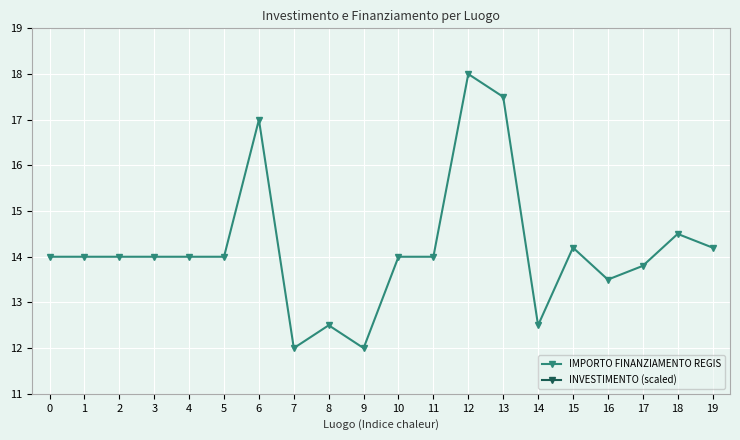

Reading right to left, extract all data points from this chart.

IMPORTO FINANZIAMENTO REGIS: 19=14200.0	18=14500.0	17=13800.0	16=13500.0	15=14200.0	14=12500.0	13=17500.0	12=18000.0	11=14000.0	10=14000.0	9=12000.0	8=12500.0	7=12000.0	6=17000.0	5=14000.0	4=14000.0	3=14000.0	2=14000.0	1=14000.0	0=14000.0
INVESTIMENTO (scaled): 19=2.7	18=2.7	17=2.7	16=2.7	15=2.9	14=2.9	13=2.9	12=2.9	11=2.9	10=2.9	9=2.9	8=2.9	7=2.9	6=1.9	5=1.4	4=1.1	3=1.2	2=1.1	1=1.2	0=1.4